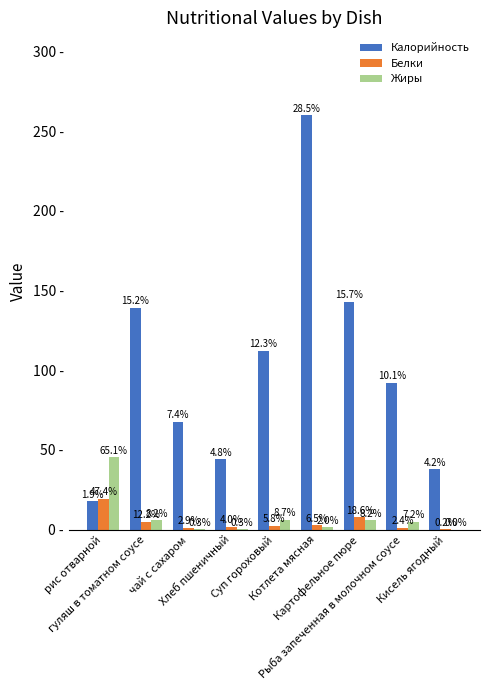

Reading left to right, extract all data points from this chart.

Калорийность: 17.6	139.2	67.5	44.0	112.0	260.0	143.0	92.0	37.9
Белки: 19.4	5.0	1.2	1.6	2.4	2.6	7.6	1.0	0.1
Жиры: 45.4	5.7	0.2	0.2	6.1	1.4	5.7	5.0	0.0